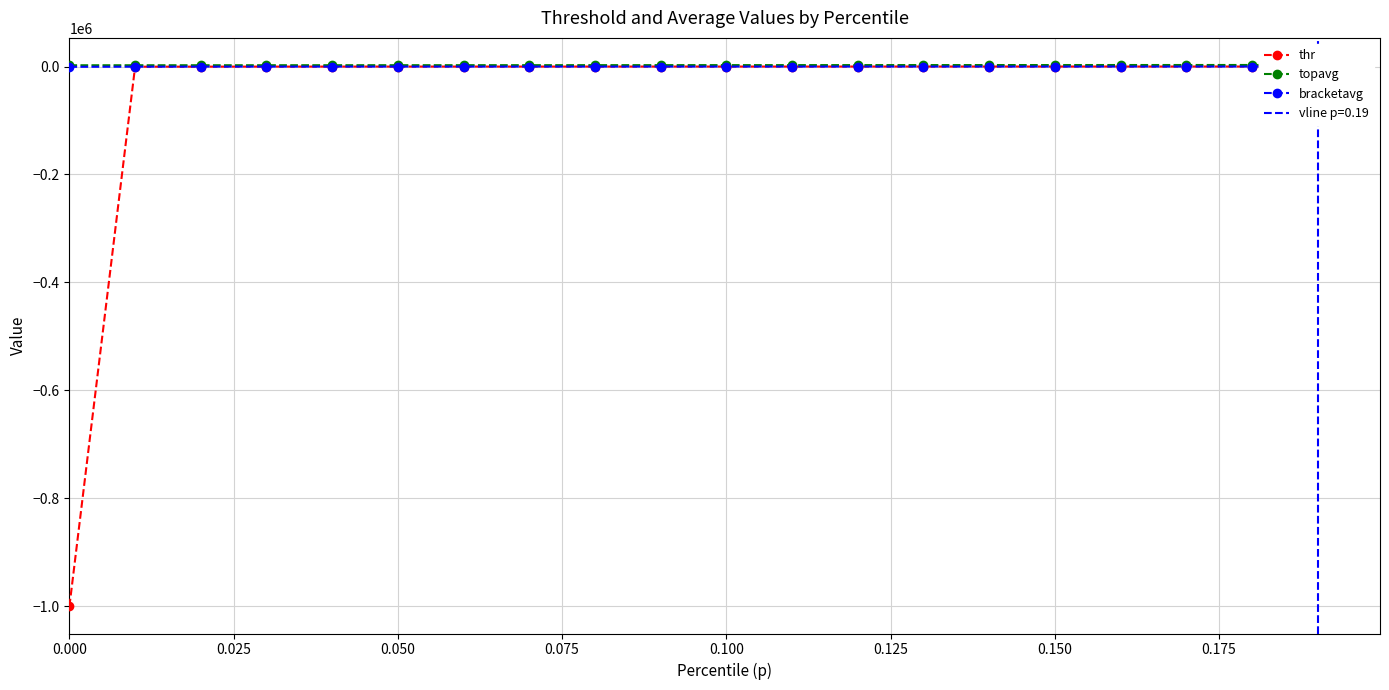

True or false: topavg and bracketavg intersect in this chart.

False